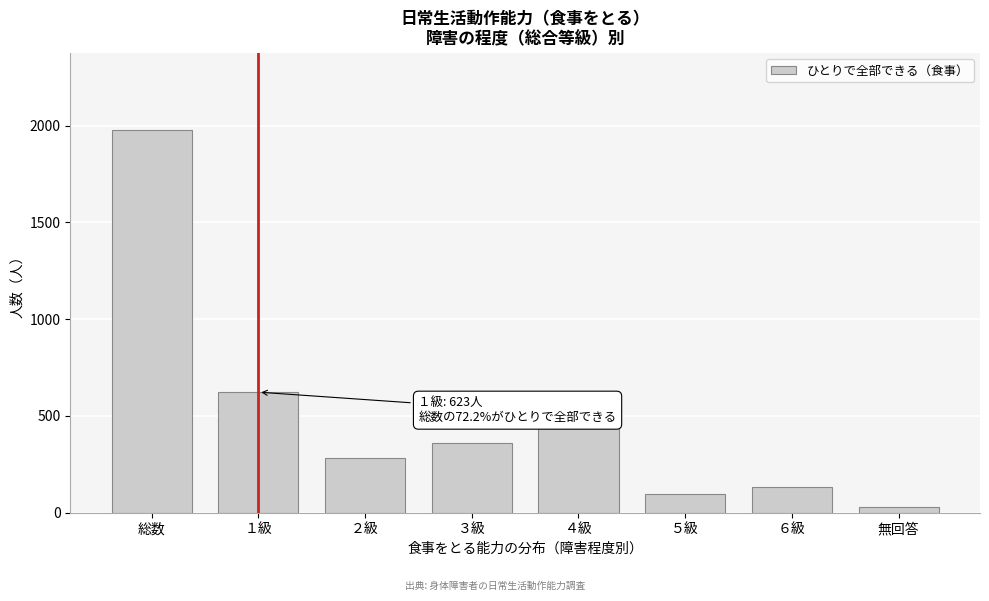

Reading left to right, list all the values displayed in this chart.

総数=1979	１級=623	２級=282	３級=362	４級=452	５級=98	６級=135	無回答=27